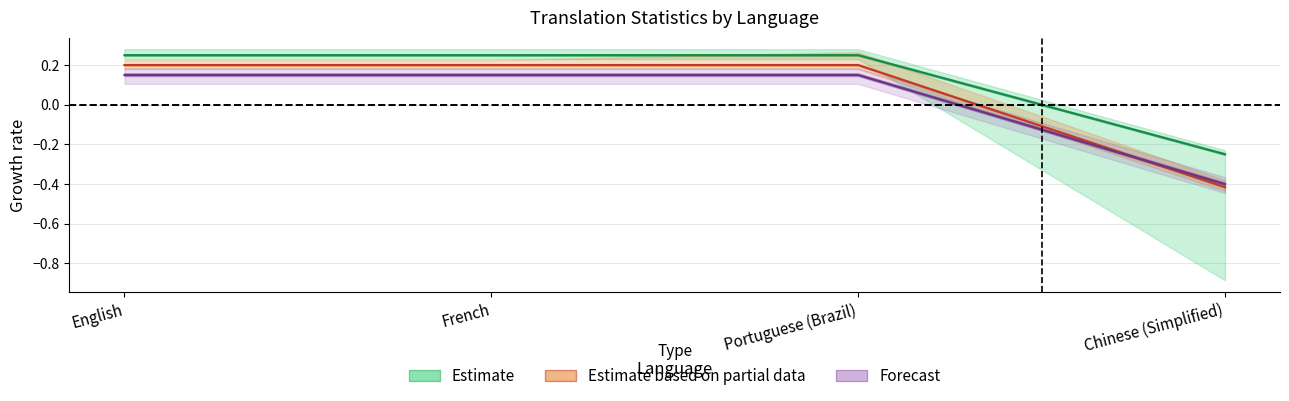

At which category does the chart reach its peak across all series?

English